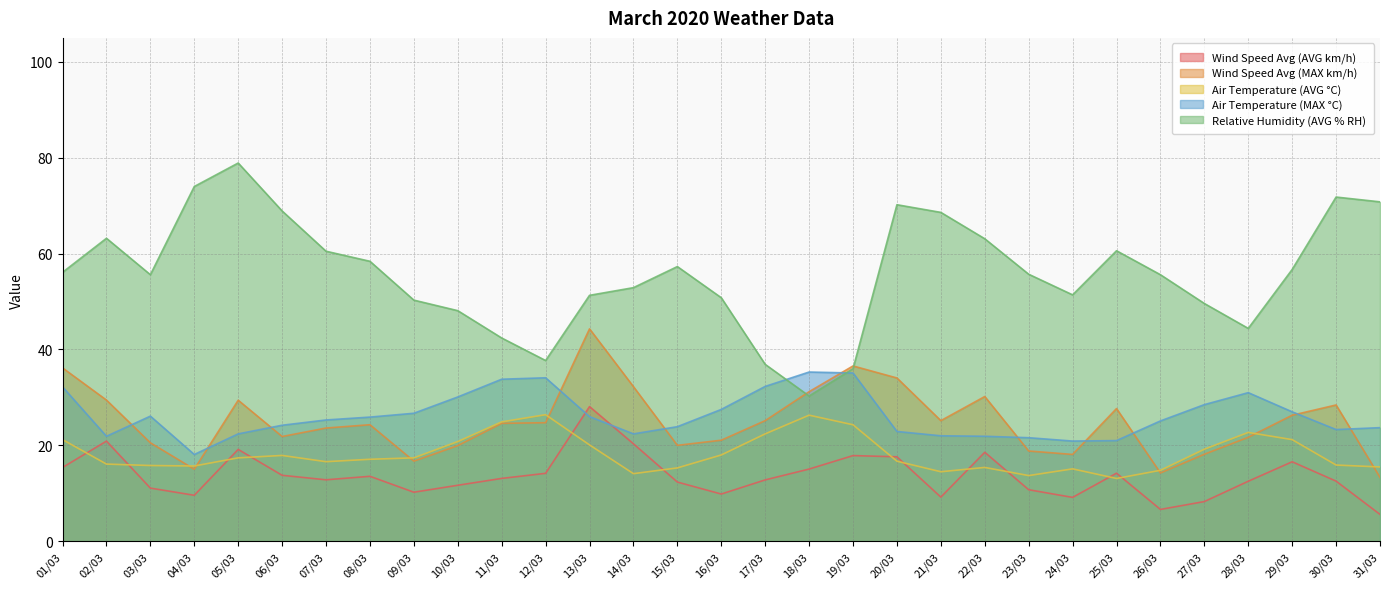

Where is Wind Speed Avg (AVG km/h) nearest to the value 16?

29/03